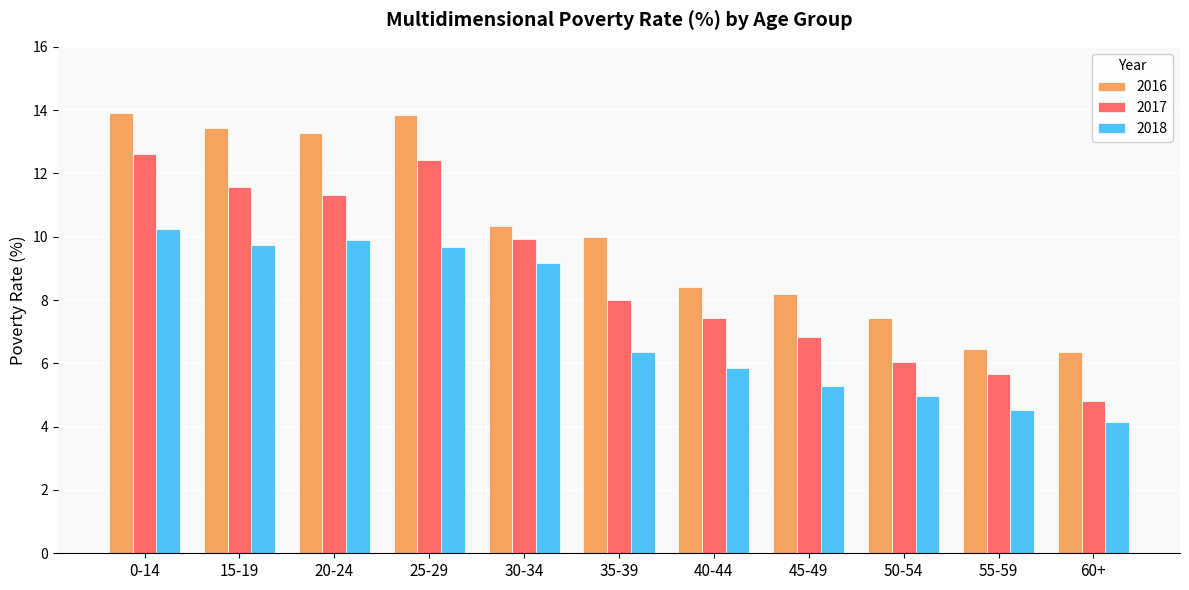

True or false: 2018 has a value of 16.6 at 25-29.

False